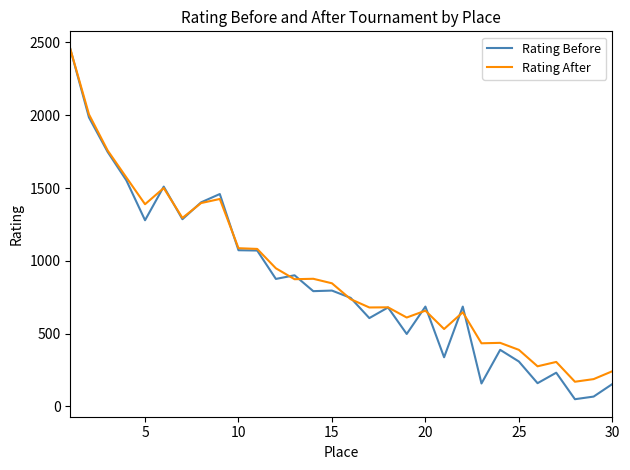

Does the chart have visible grid lines?

No